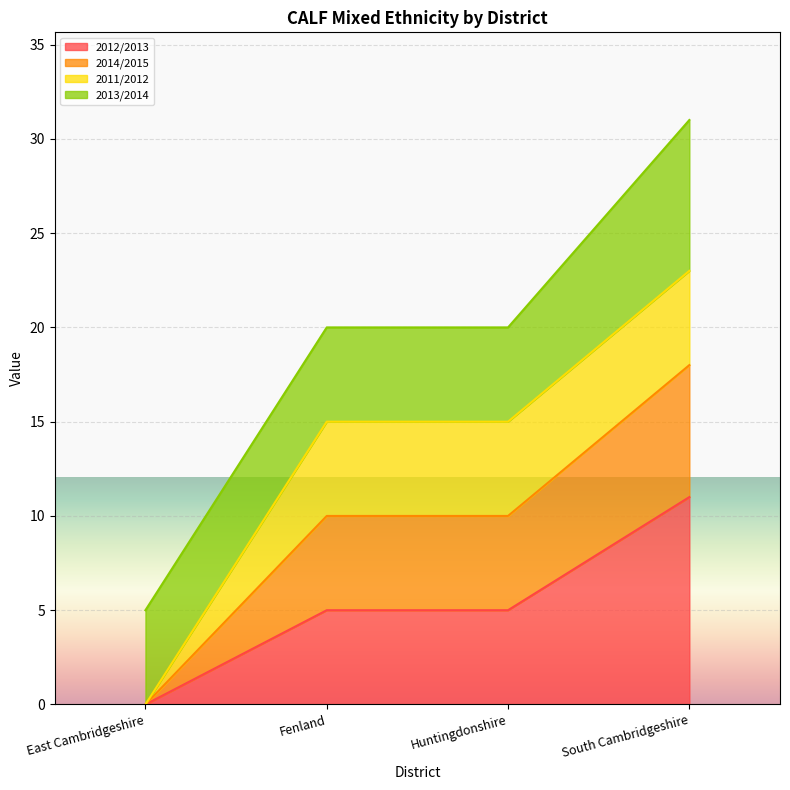

What is the label of the 3rd point from the left?

Huntingdonshire